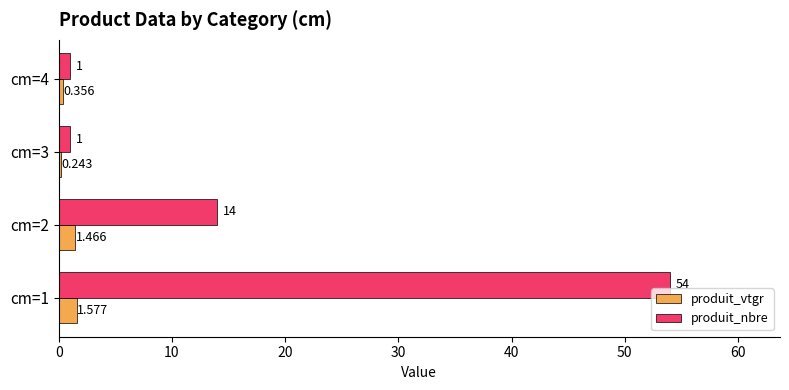

Rank the series by their maximum value, from lowest to highest.

produit_vtgr, produit_nbre